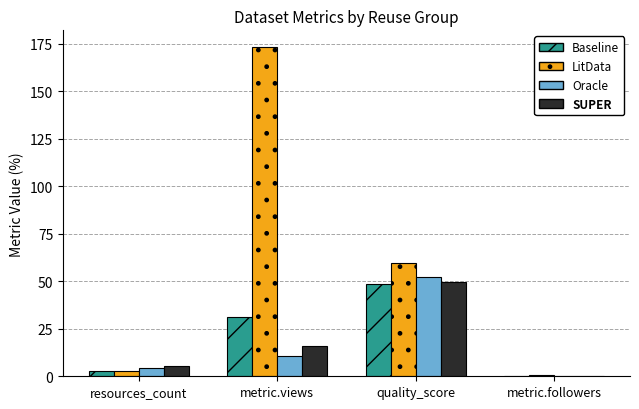

Which series has the widest spread of values?

LitData